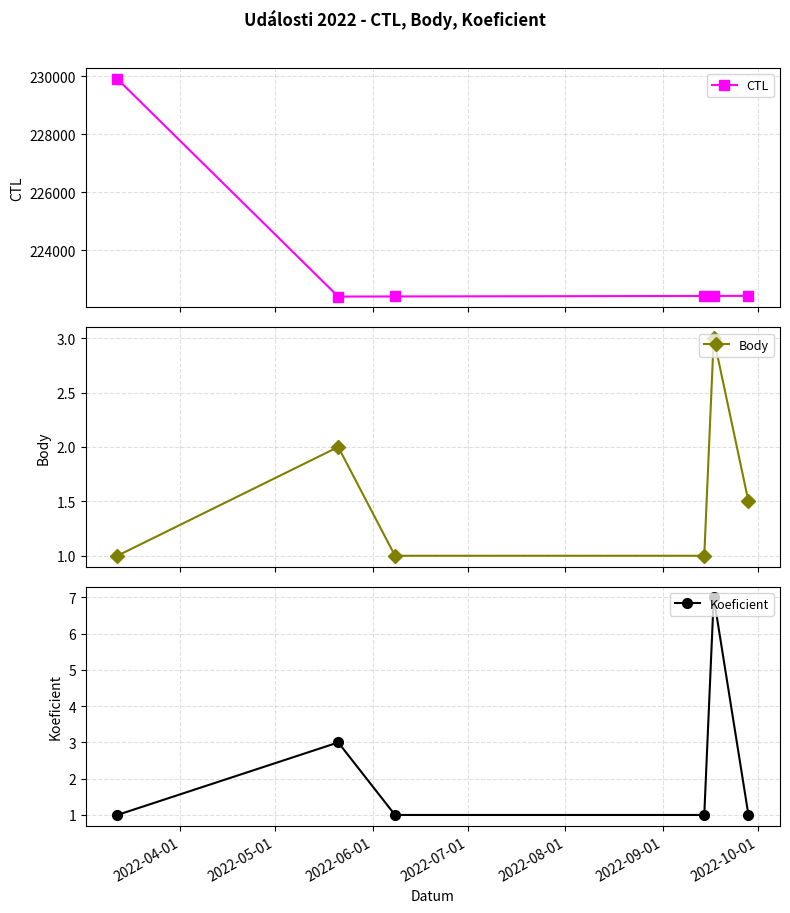

Which series has the largest total across all categories?

CTL